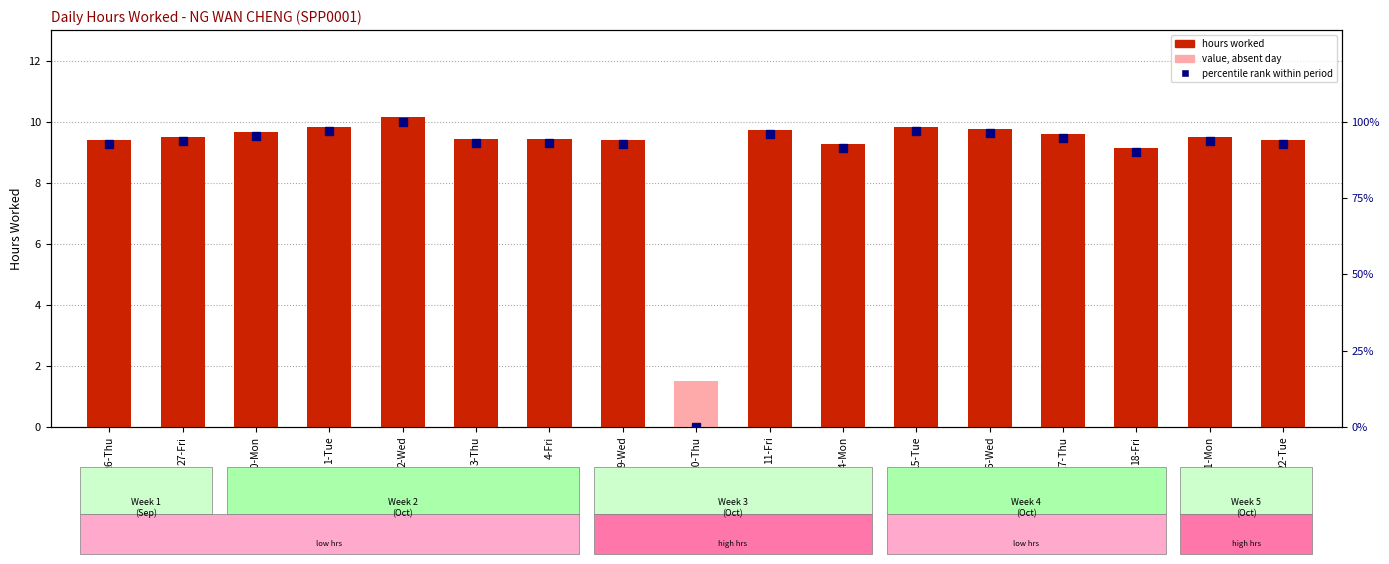

Which series changed the most between 3-Thu and 4-Fri?

percentile rank